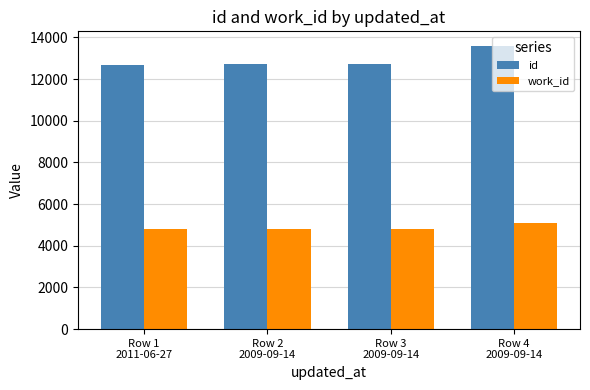

Which series has the largest total across all categories?

id